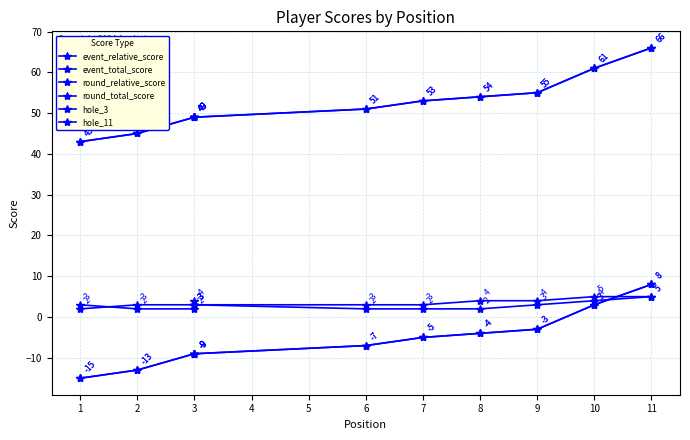

Which series has the largest total across all categories?

event_total_score